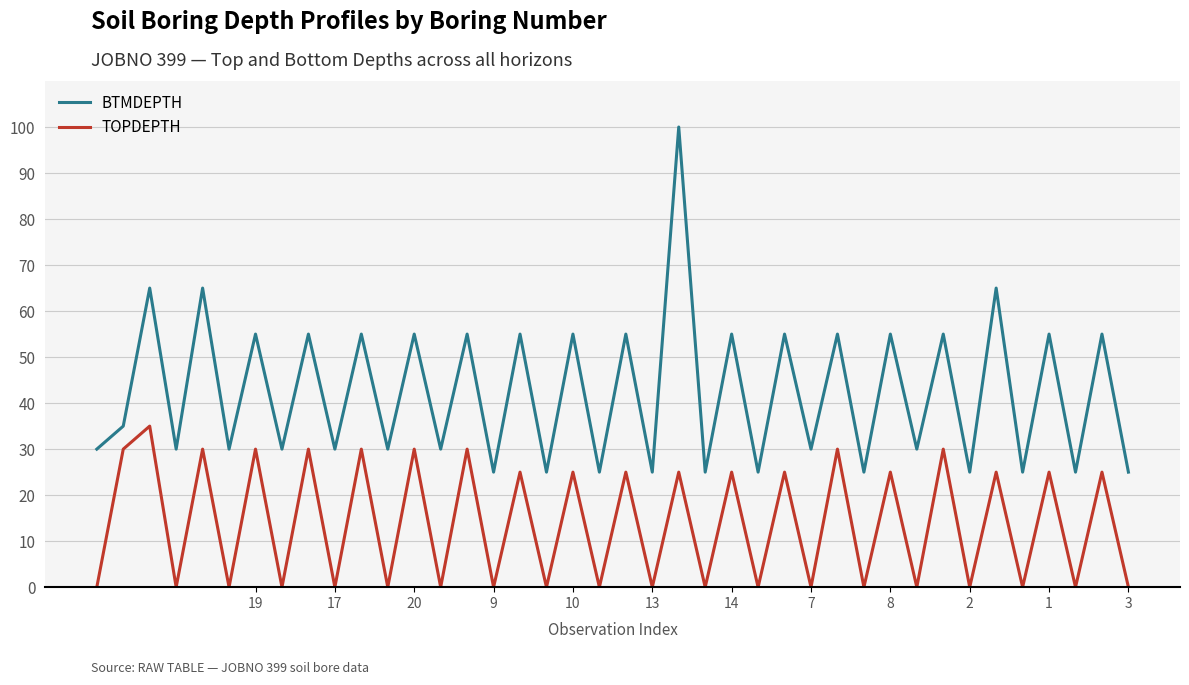

Reading left to right, list all the values displayed in this chart.

BTMDEPTH: 30	35	65	30	65	30	55	30	55	30	55	30	55	30	55	25	55	25	55	25	55	25	100	25	55	25	55	30	55	25	55	30	55	25	65	25	55	25	55	25
TOPDEPTH: 0	30	35	0	30	0	30	0	30	0	30	0	30	0	30	0	25	0	25	0	25	0	25	0	25	0	25	0	30	0	25	0	30	0	25	0	25	0	25	0